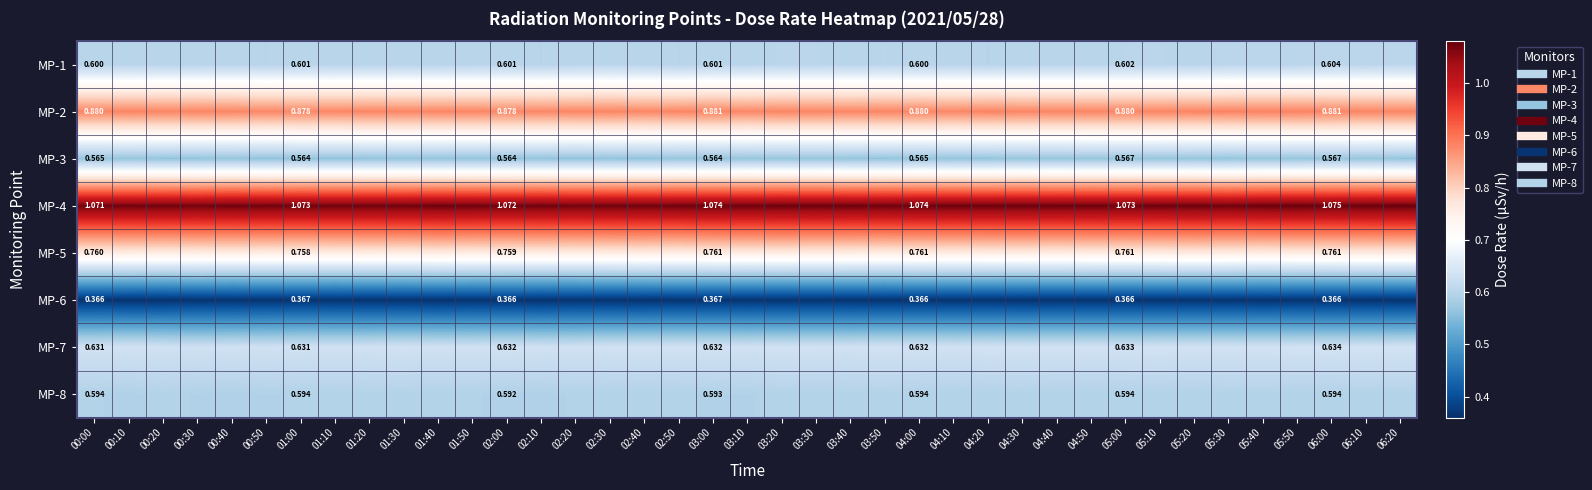

True or false: MP-4 has a value of 1.5 at 04:40.

False